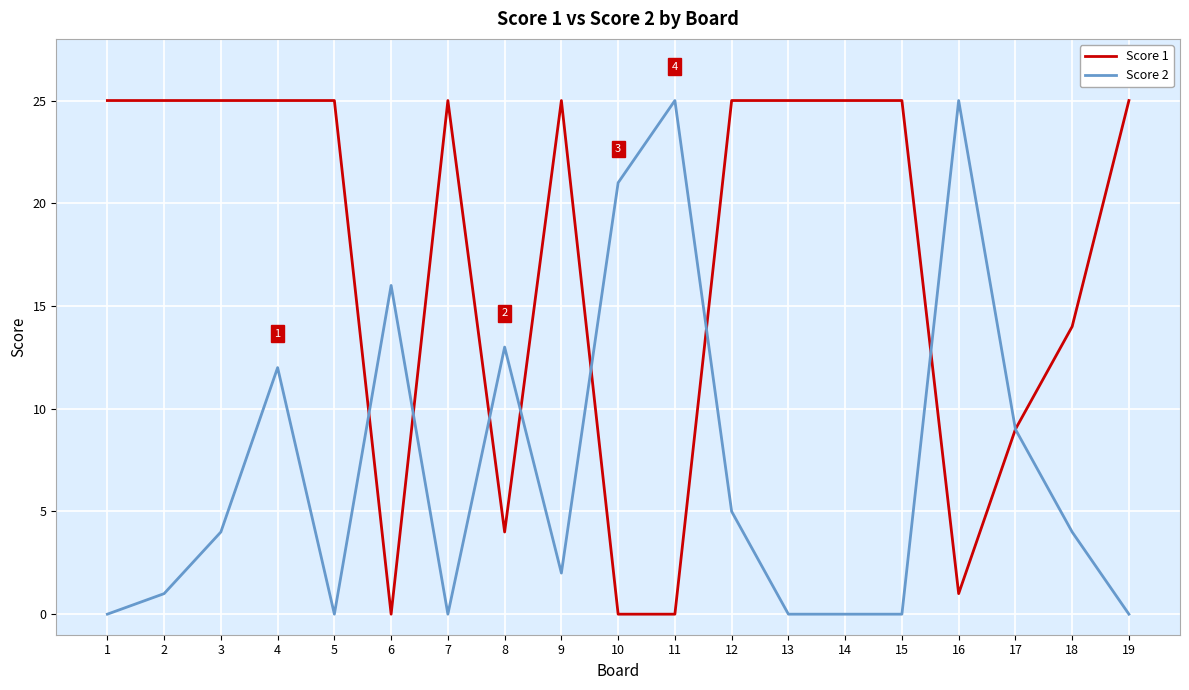

Reading left to right, what are all the values shown in this chart?

Score 1: 1=25	2=25	3=25	4=25	5=25	6=0	7=25	8=4	9=25	10=0	11=0	12=25	13=25	14=25	15=25	16=1	17=9	18=14	19=25
Score 2: 1=0	2=1	3=4	4=12	5=0	6=16	7=0	8=13	9=2	10=21	11=25	12=5	13=0	14=0	15=0	16=25	17=9	18=4	19=0